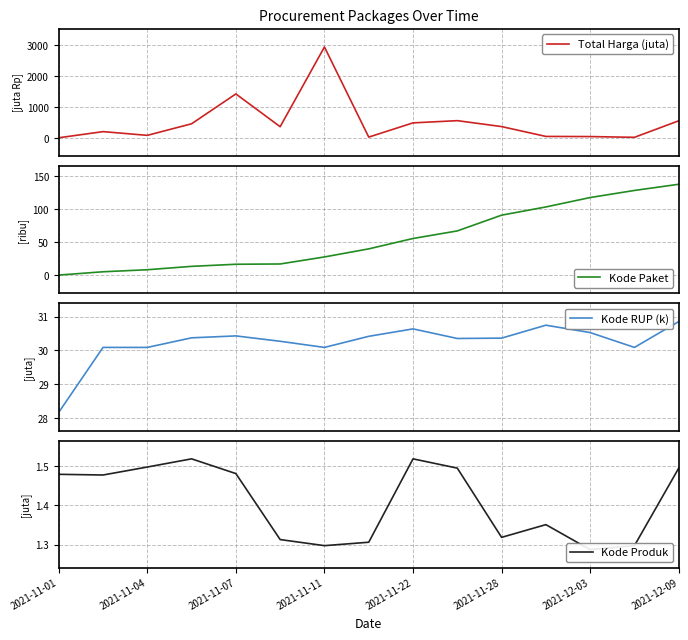

What is the minimum value for Kode RUP (k)?

28.2